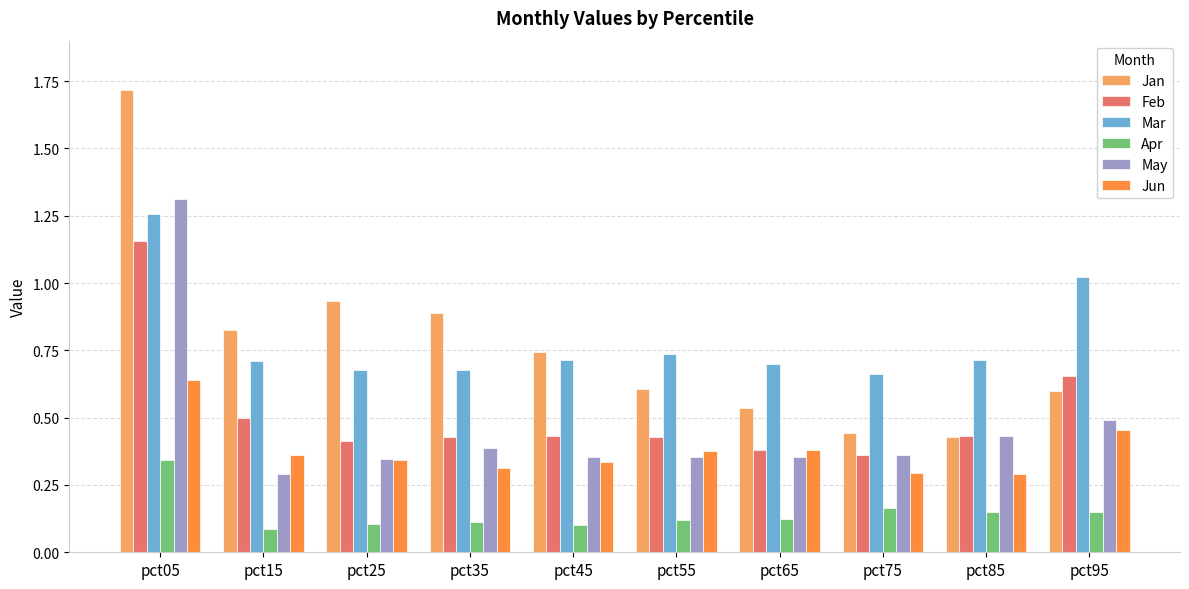

True or false: May has a value of 0.4 at pct85.

True